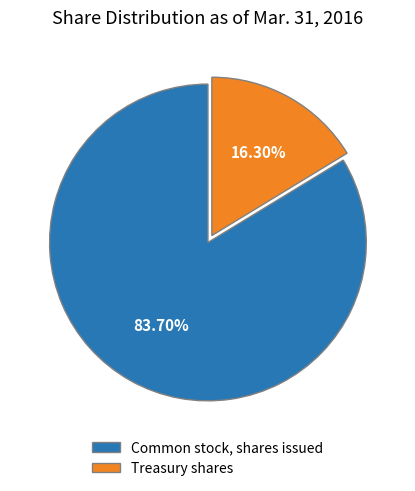

Which has a higher value, Common stock, shares issued or Treasury shares?

Common stock, shares issued